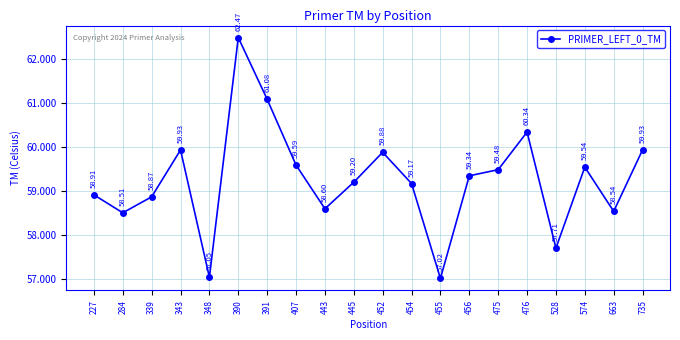

How many lines are shown in the chart?

1